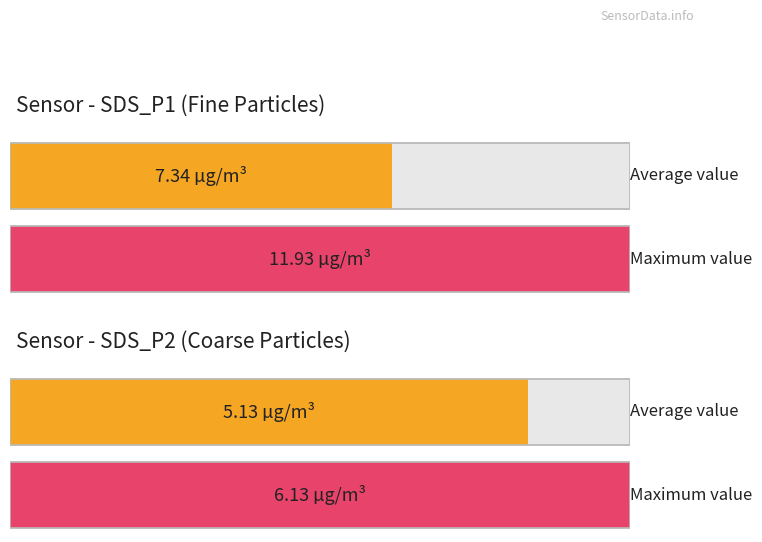

What is the smallest value displayed?

5.1